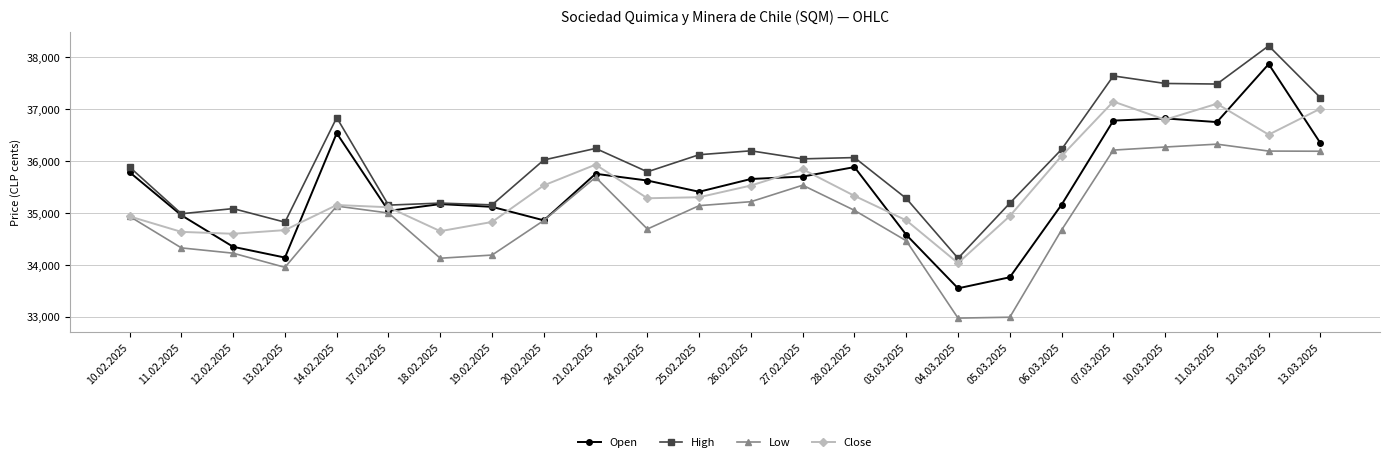

What is the difference between the maximum and minimum values in the Low series?

3347